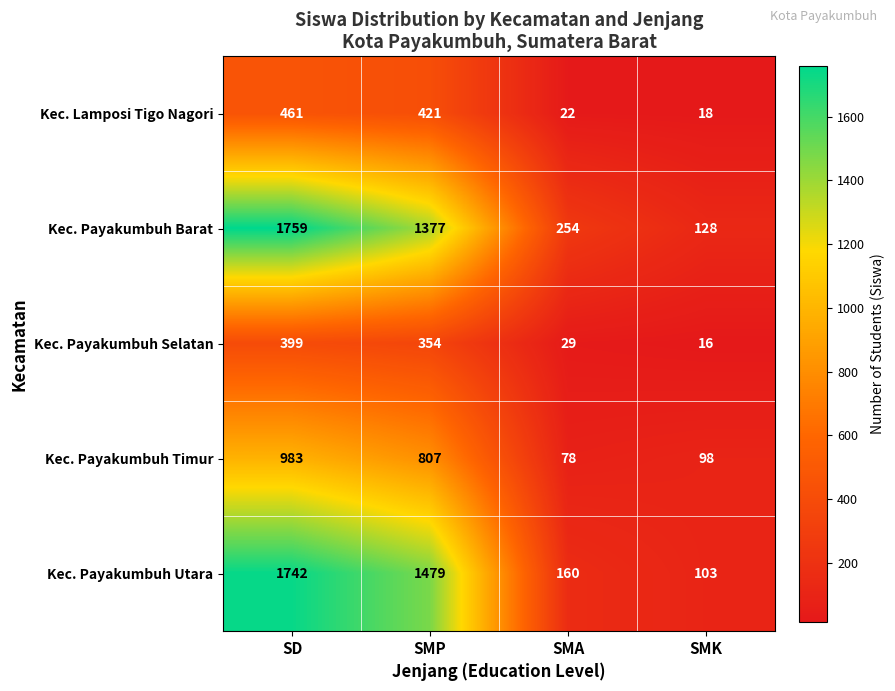

Reading left to right, list all the values displayed in this chart.

Kec. Lamposi Tigo Nagori: SD=461	SMP=421	SMA=22	SMK=18
Kec. Payakumbuh Barat: SD=1759	SMP=1377	SMA=254	SMK=128
Kec. Payakumbuh Selatan: SD=399	SMP=354	SMA=29	SMK=16
Kec. Payakumbuh Timur: SD=983	SMP=807	SMA=78	SMK=98
Kec. Payakumbuh Utara: SD=1742	SMP=1479	SMA=160	SMK=103